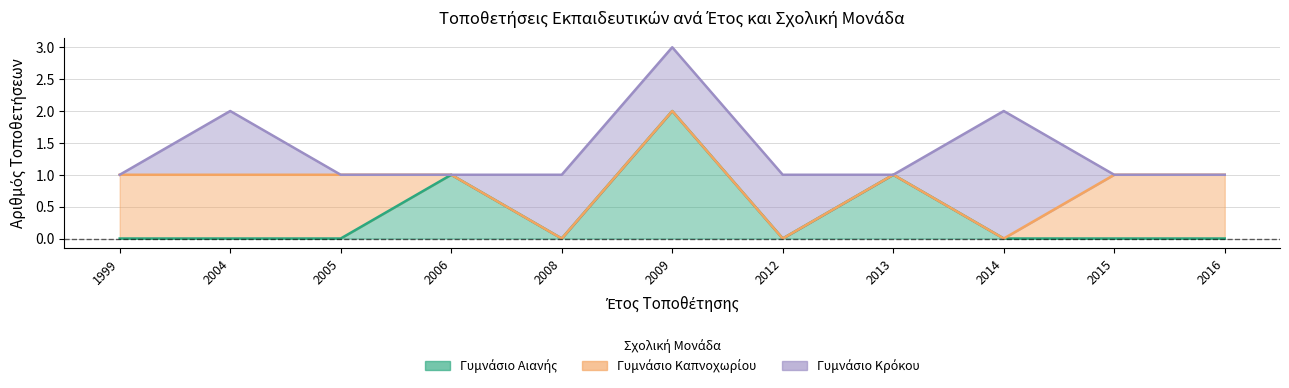

What is the sum of the Γυμνάσιο Κρόκου values at 2014 and 2004?

3